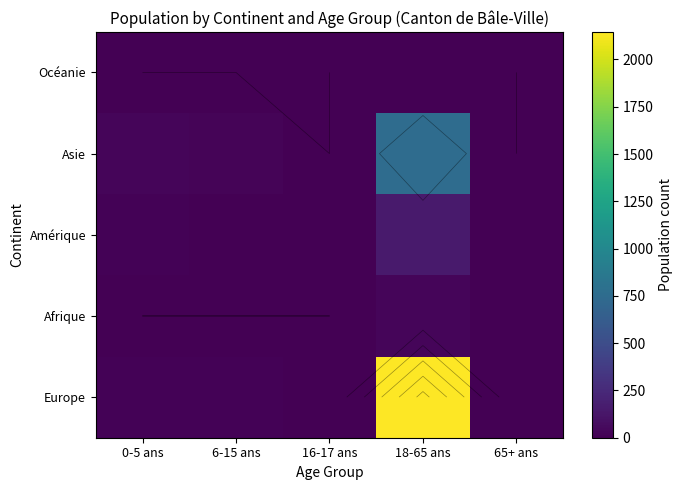

At which category is the sum across all series the highest?

18-65 ans